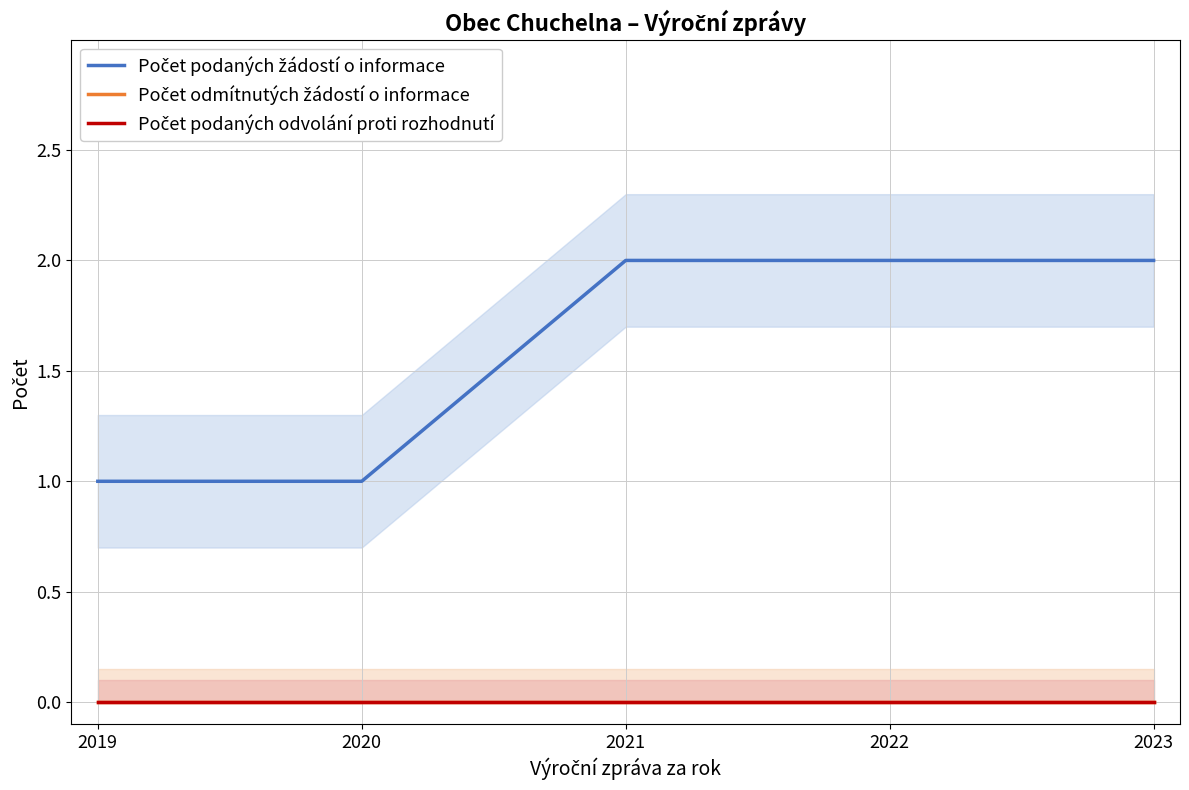

How many data points does each series have?

5